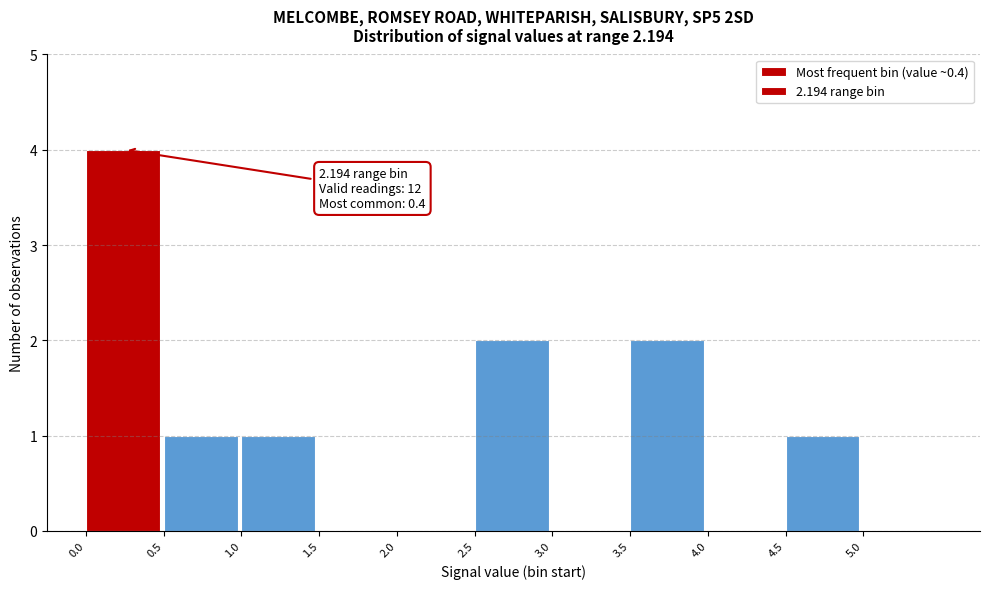

Which range on the x-axis has the tallest bar?

0.0 to 0.5